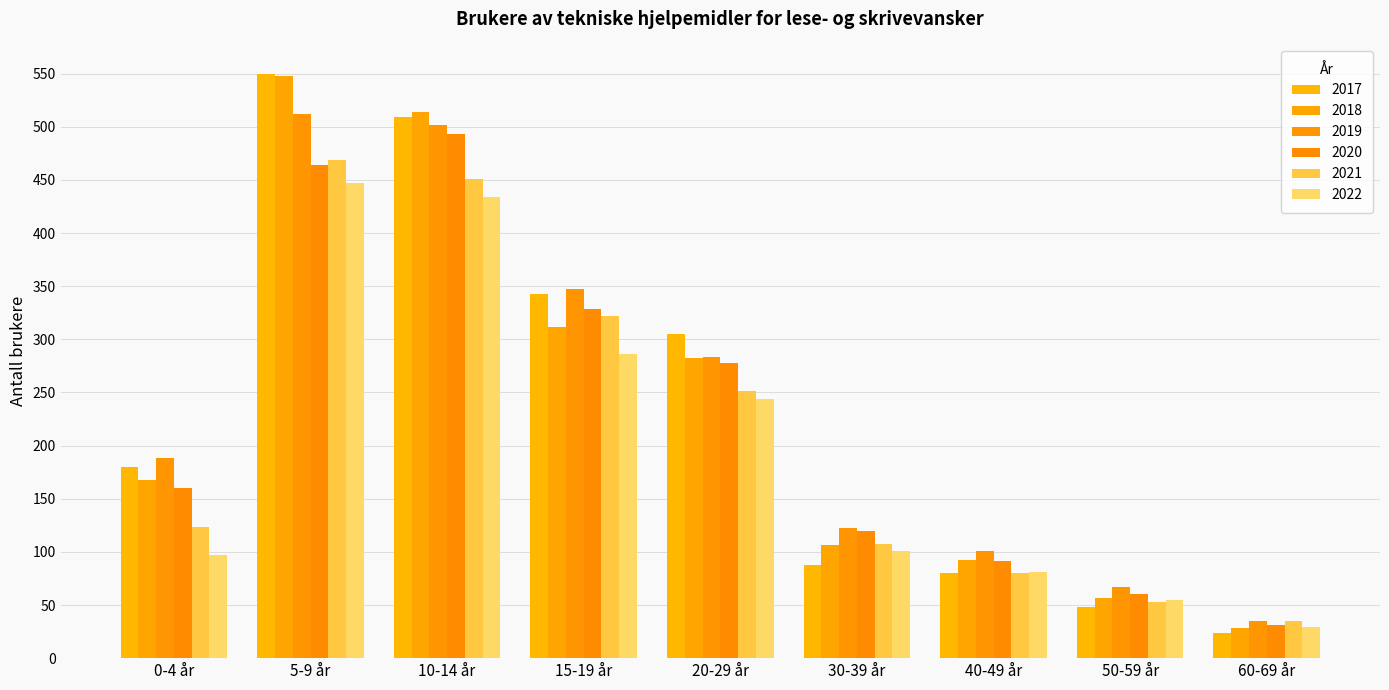

Does the chart contain any negative values?

No